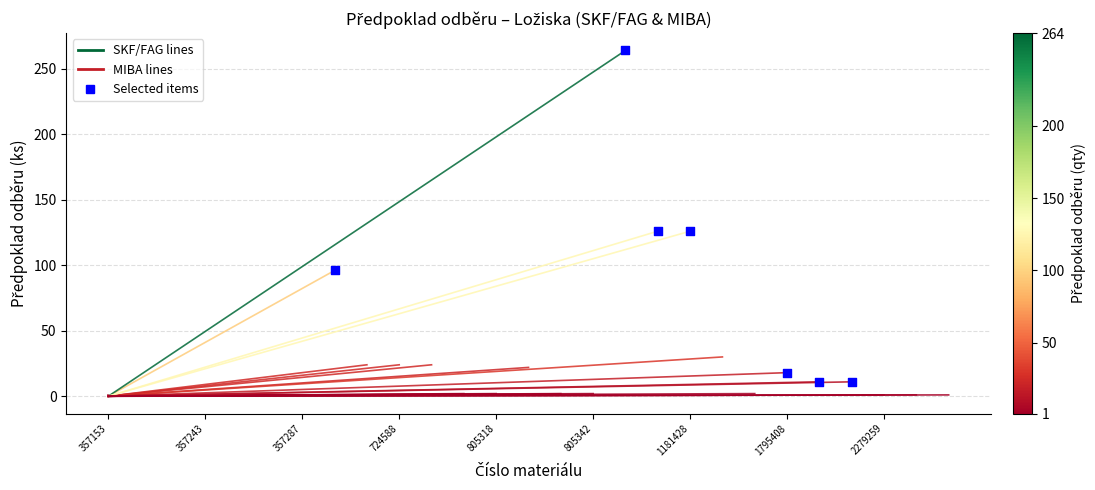

What is the ratio of the value at 357287 to the value at 357153?

0.6